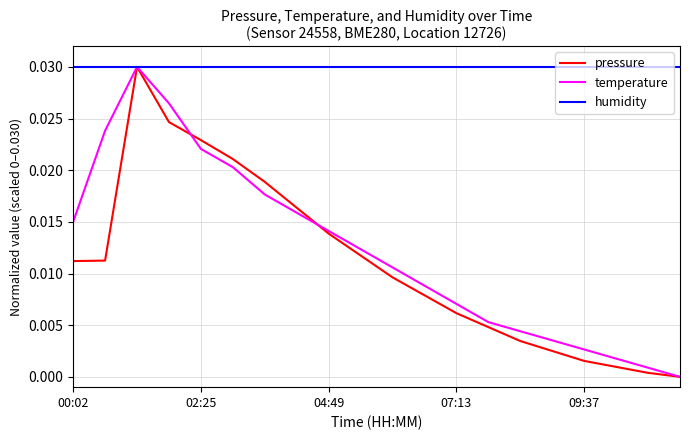

Which series has the largest total across all categories?

humidity